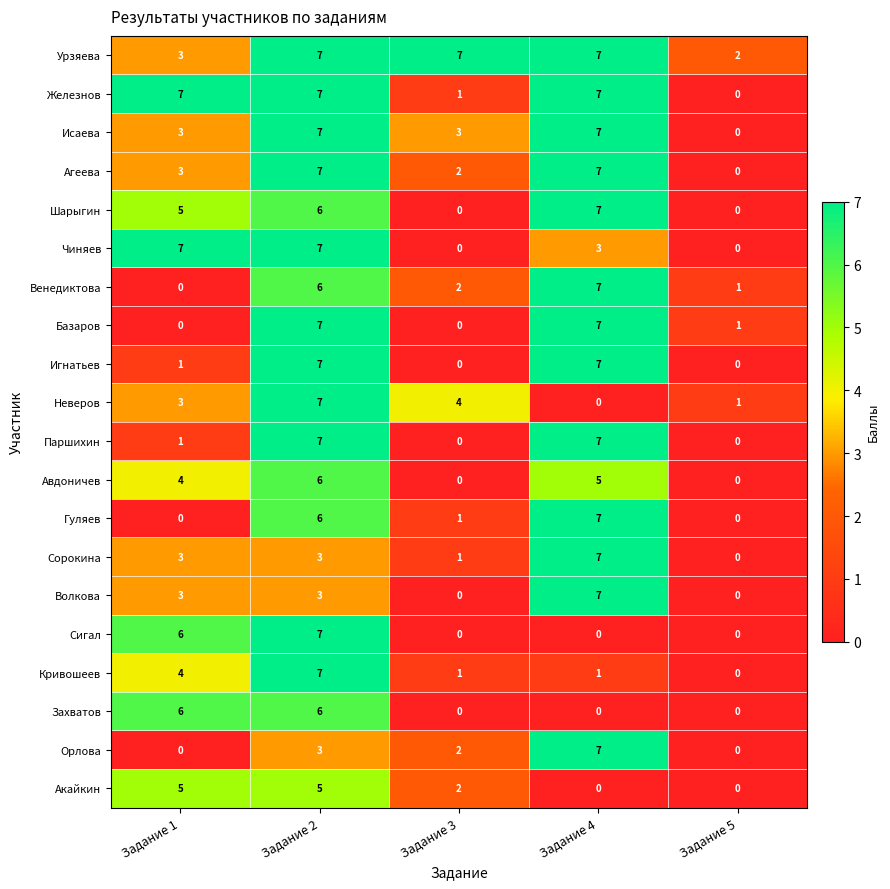

How many categories are shown in the chart?

5